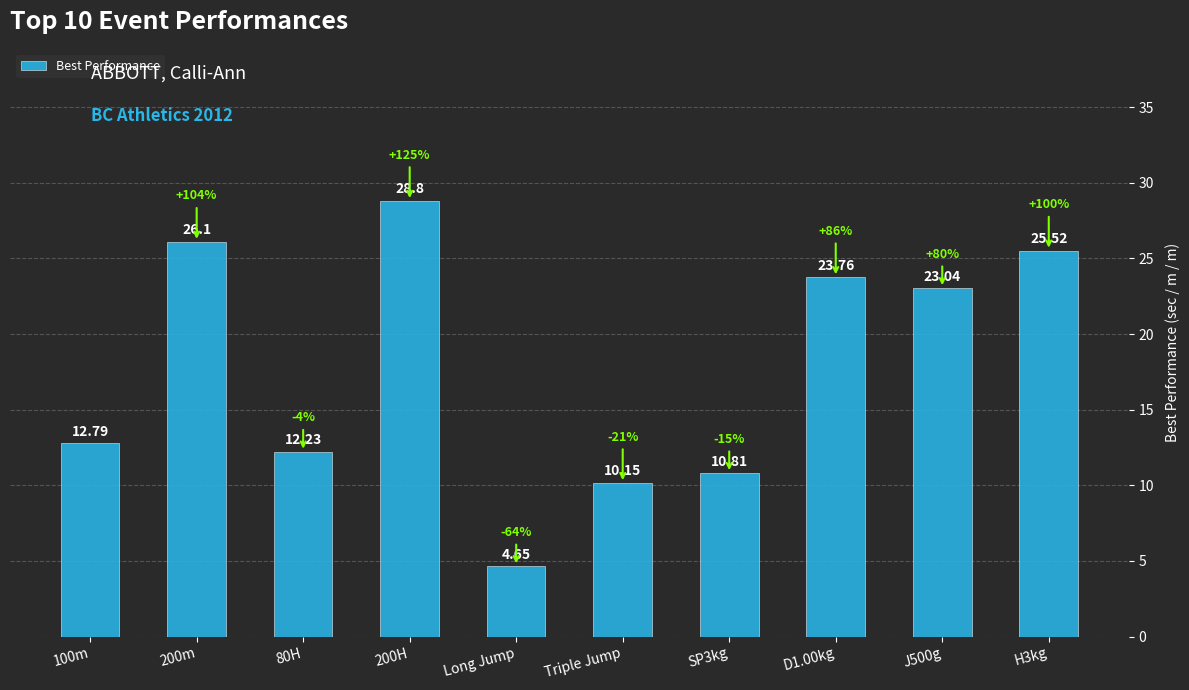

Rank the categories by value from highest to lowest.

200H, 200m, H3kg, D1.00kg, J500g, 100m, 80H, SP3kg, Triple Jump, Long Jump